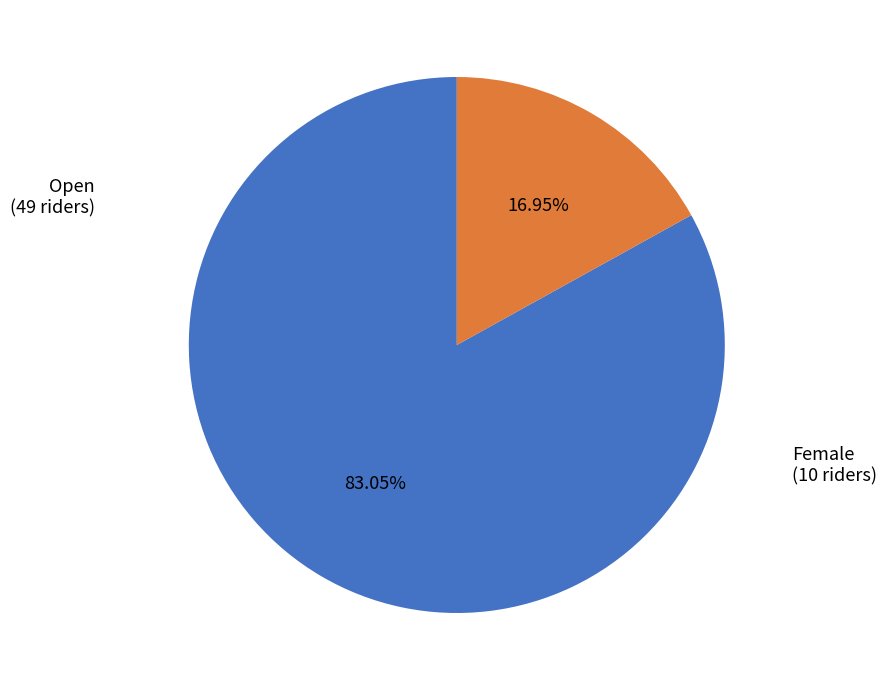

Which slice is the largest?

Open